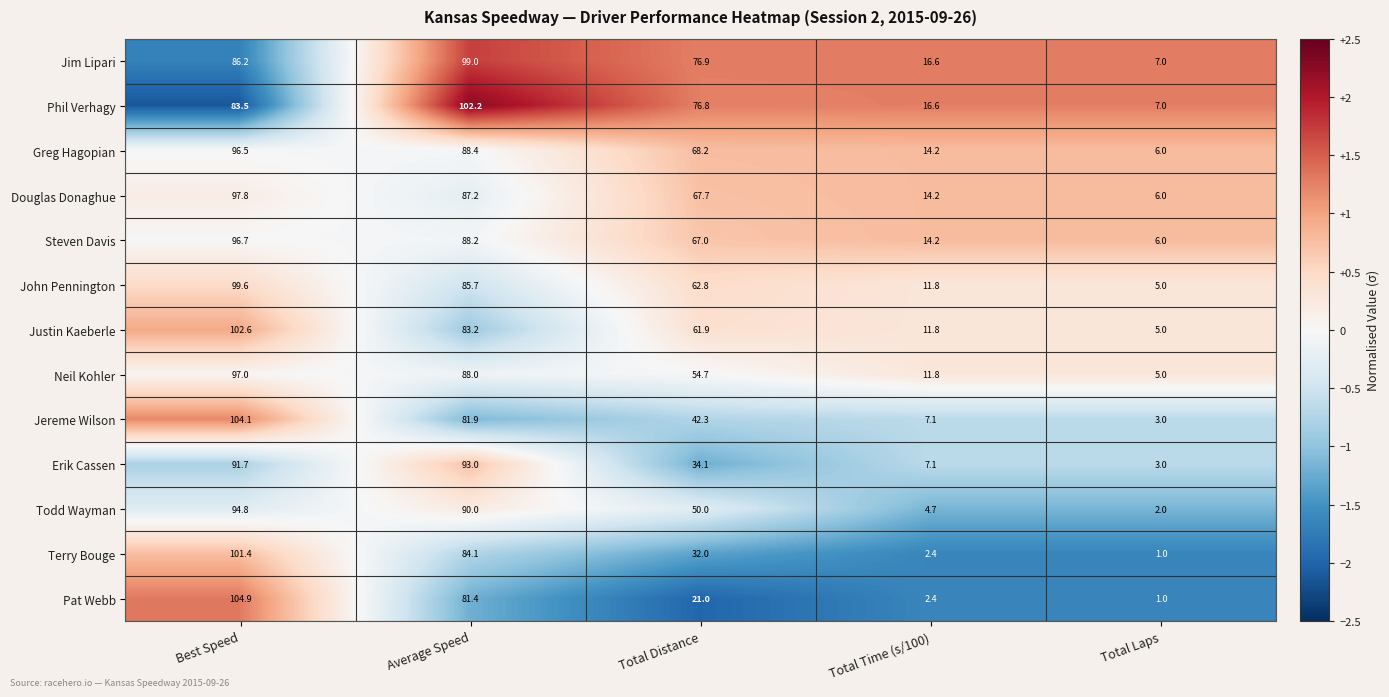

How many series are shown in this chart?

13